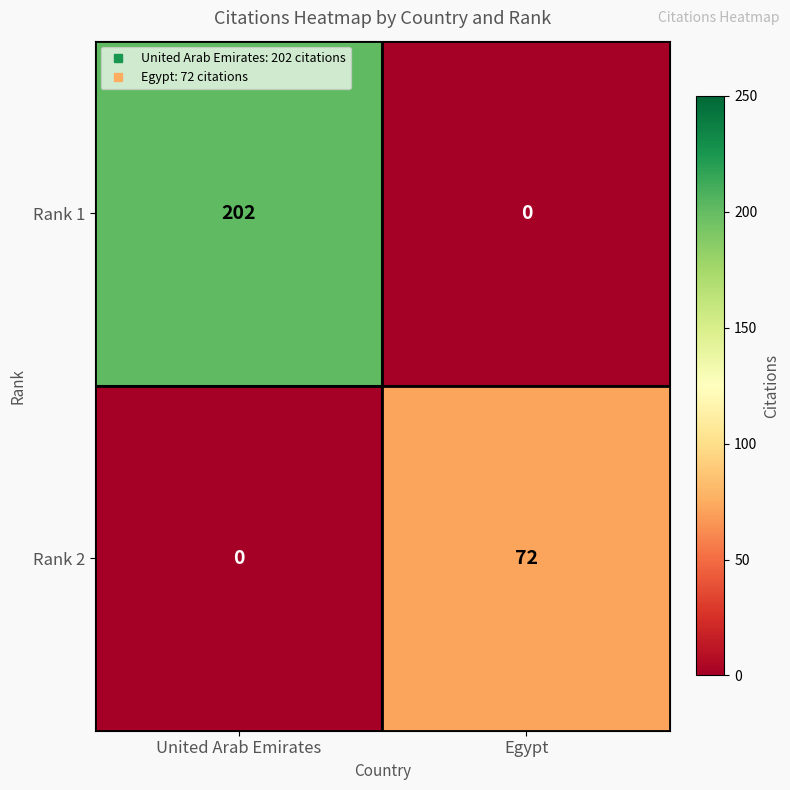

Which series has the largest total across all categories?

Rank 1